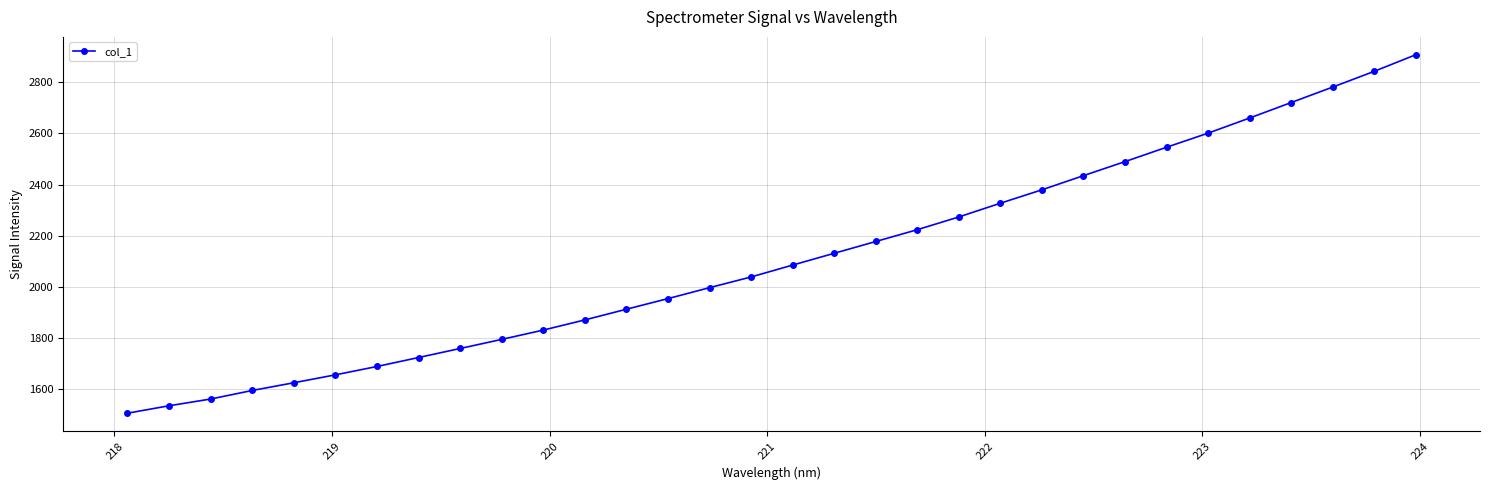

What is the value of the 11th point from the left?

1830.5